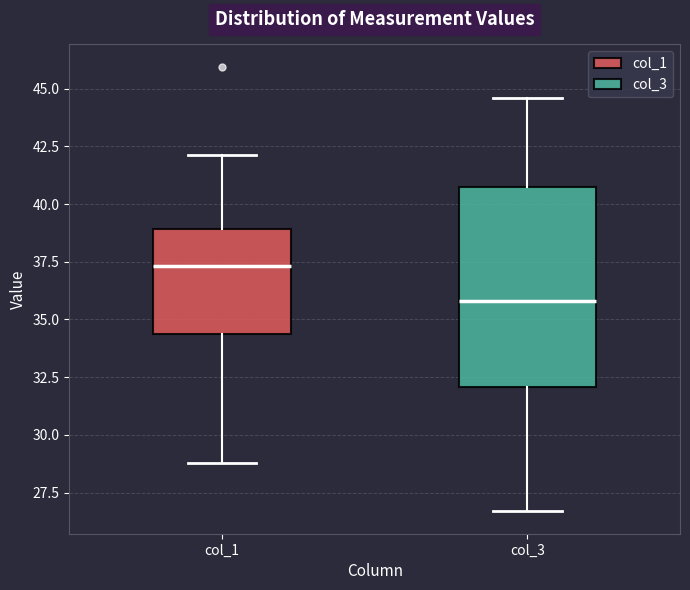

Reading left to right, read every box against the y-axis: the position of its median line, the range the box covers, and the ends of its whiskers. The values are not printed on the chart, so give them approximately, as read against the axis.

col_1: median 37.5, box 34.5 to 39.0, whiskers 29.0 to 42.0
col_3: median 36.0, box 32.0 to 40.5, whiskers 26.5 to 44.5